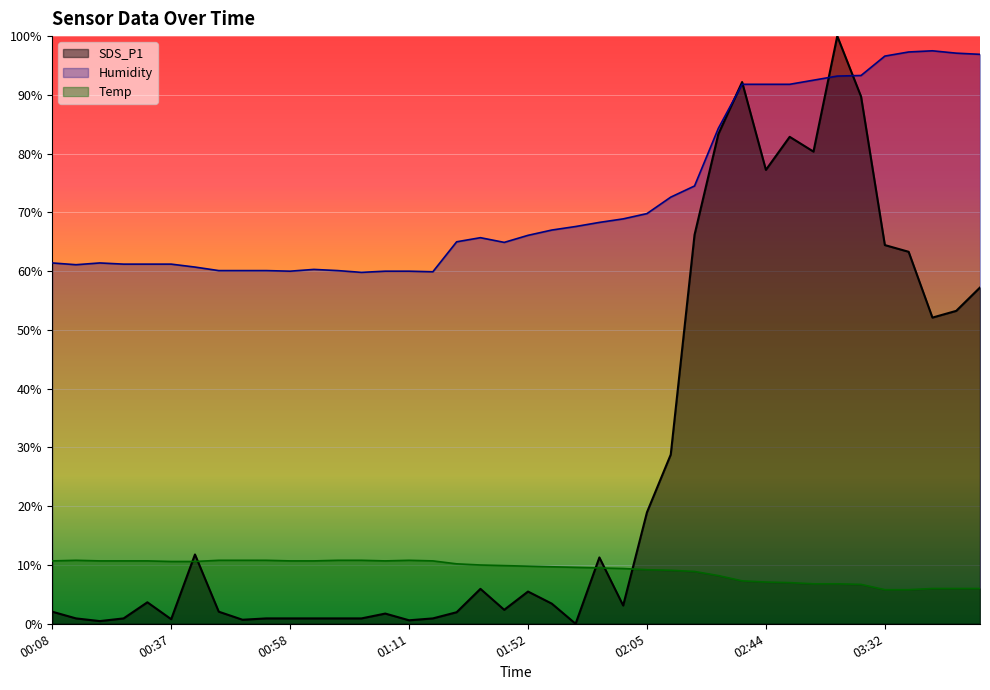

Read the Temp value at 01:43.

10.2